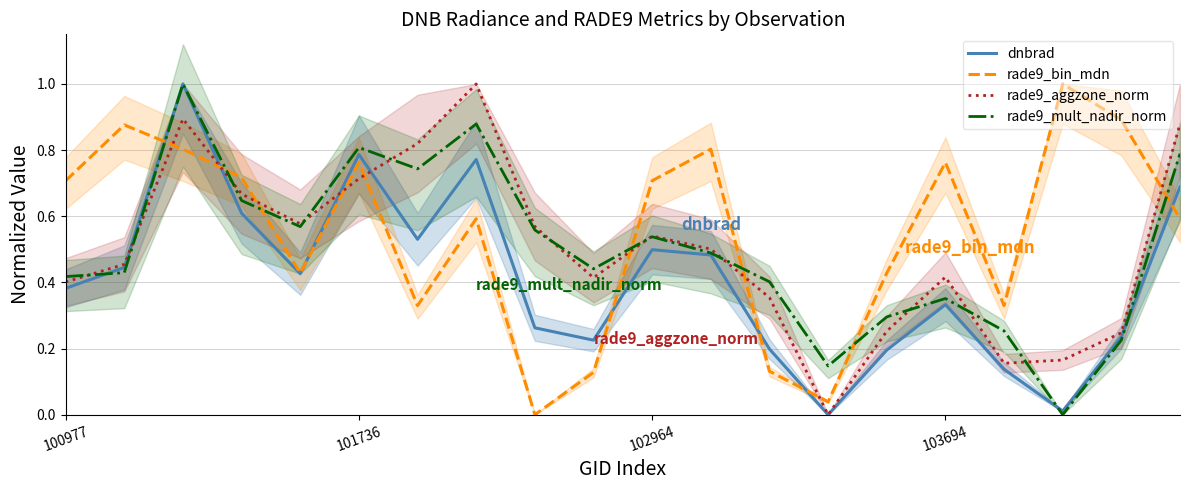

Does the chart have visible grid lines?

Yes